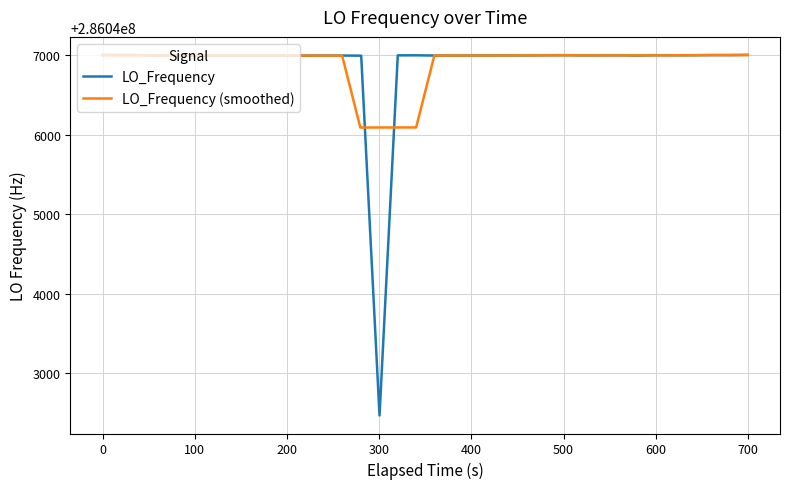

What is the lowest value of the LO_Frequency (smoothed) series?

286046091.4